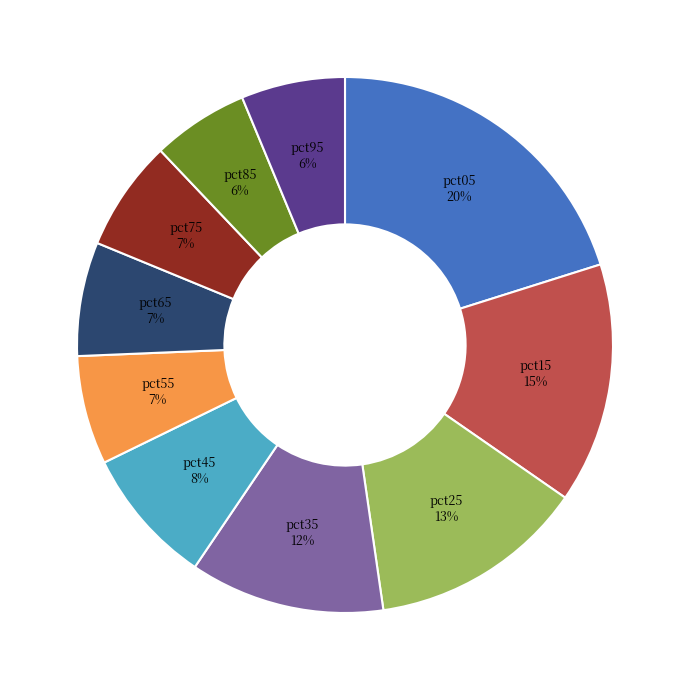

To the nearest percent, what is the average slice percentage?

10%